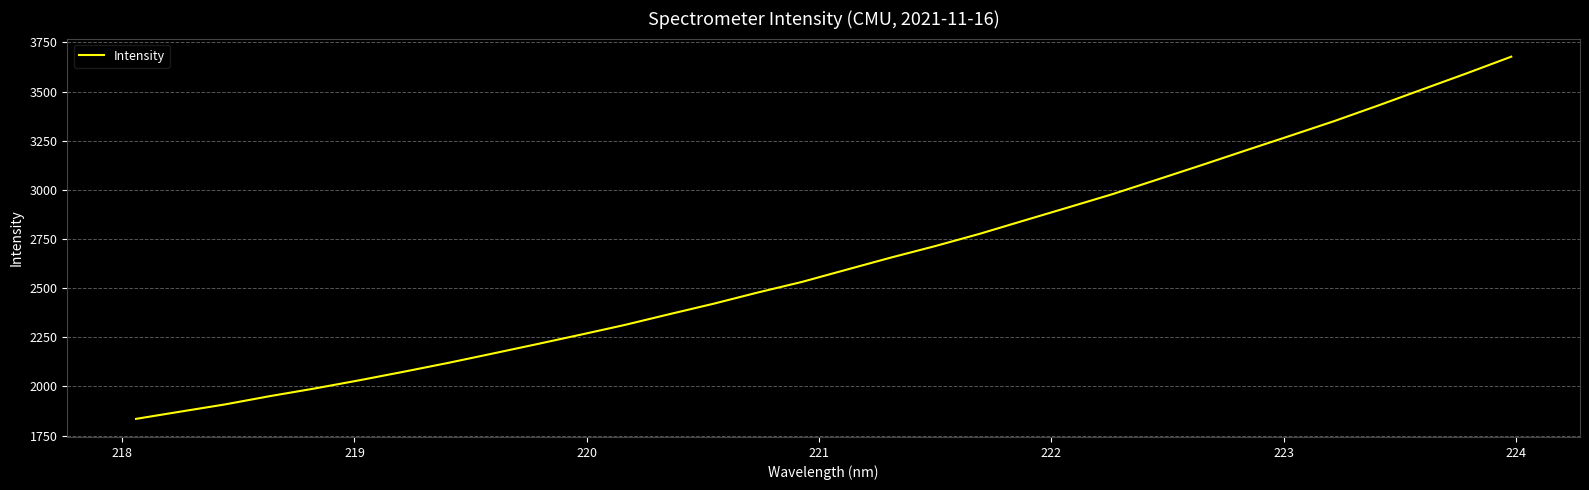

What is the minimum value shown in the chart?

1834.7